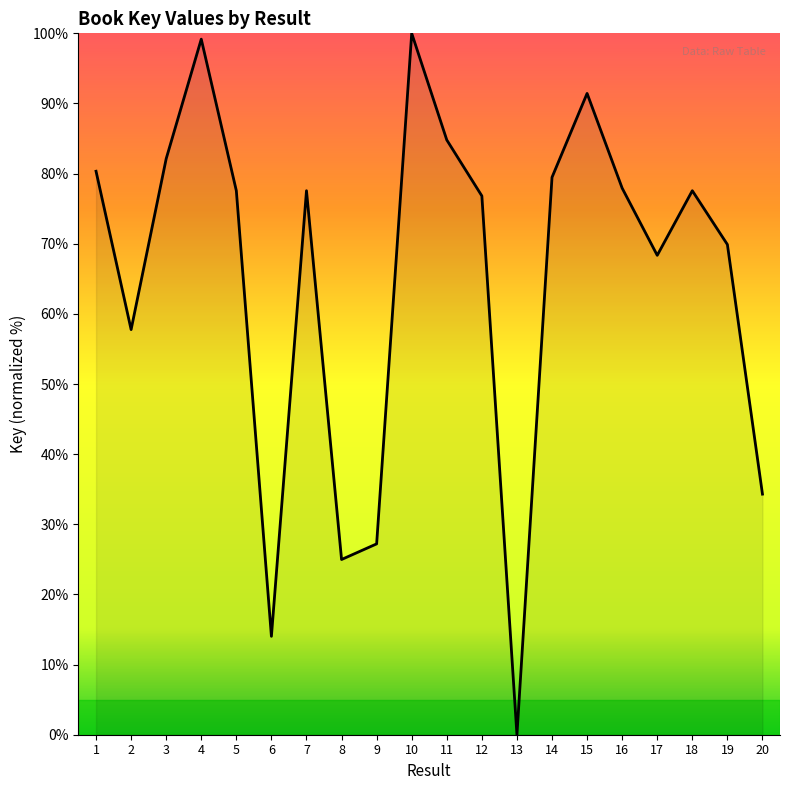

What value does the data have at 12?

76.8